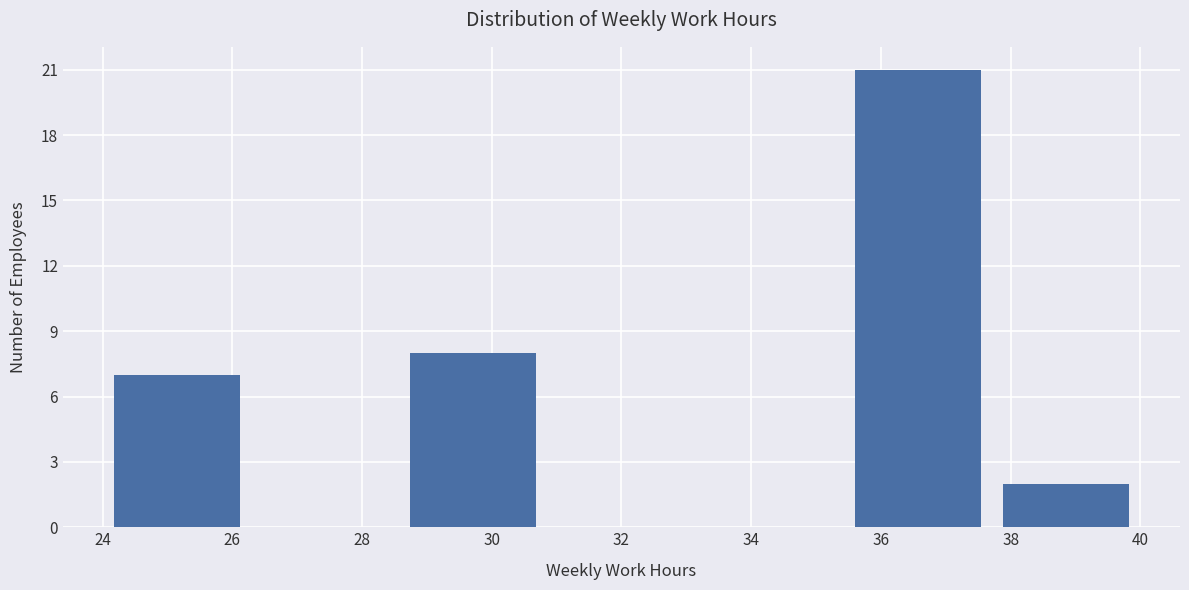

Over which range of the x-axis is the bar tallest?

35.4 to 37.8